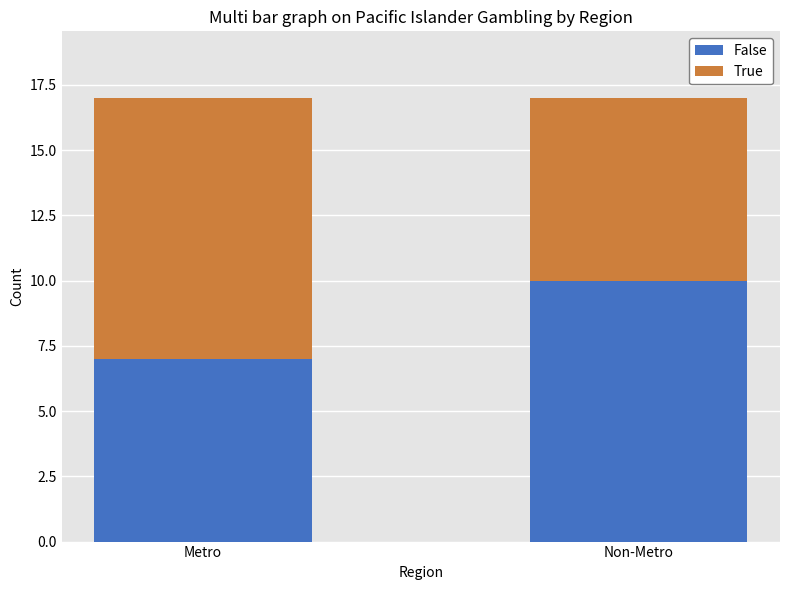

What is the approximate value of False at Non-Metro?

10